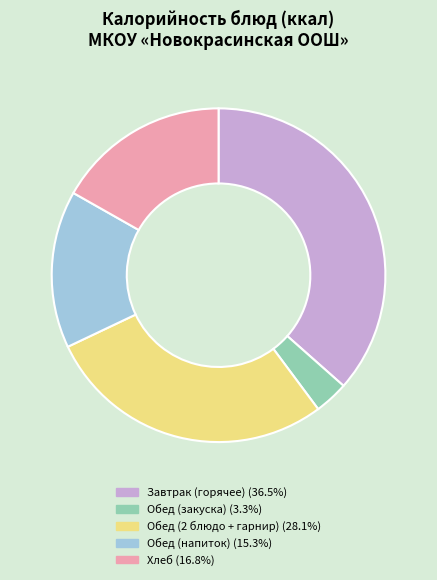

Does any single category account for the majority?

No